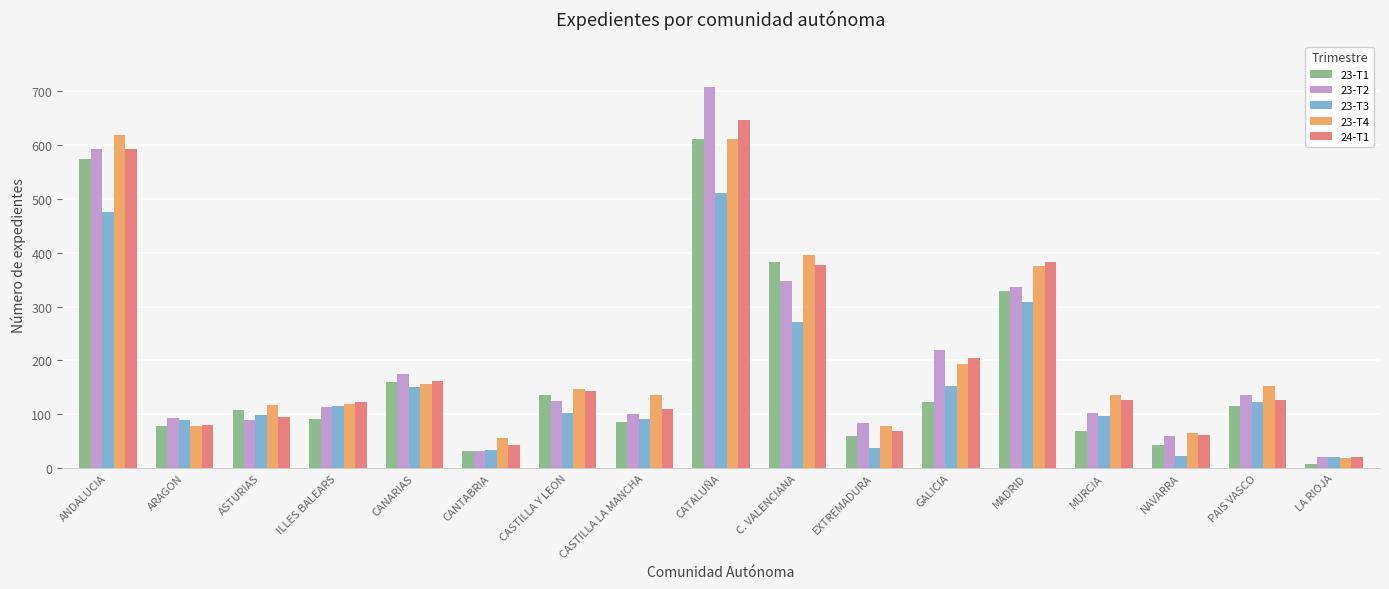

What is the total value across all series at EXTREMADURA?

327